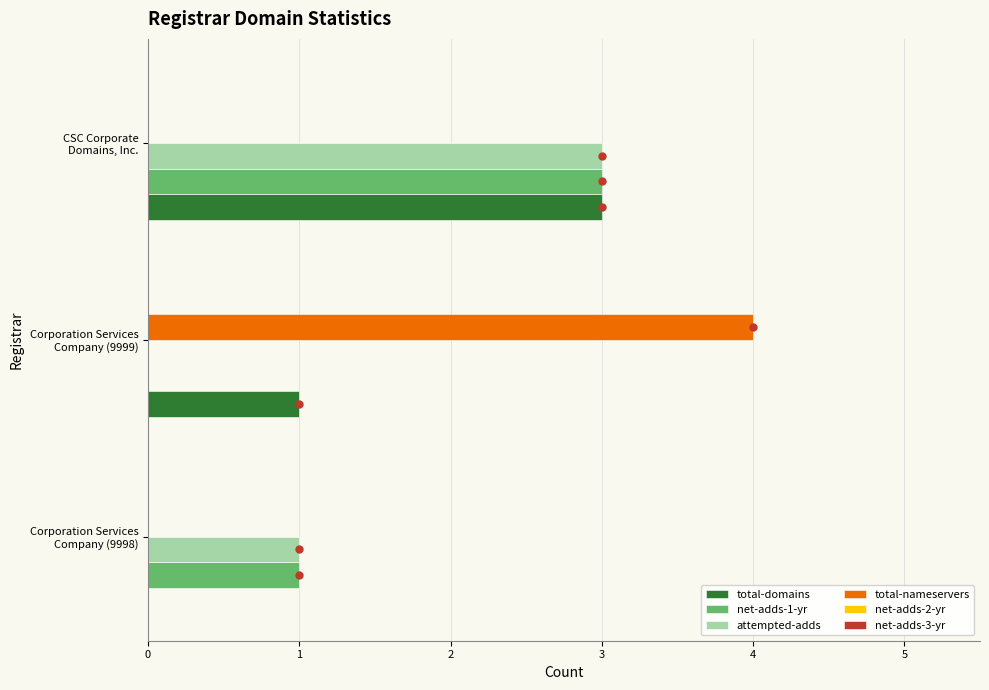

What is the maximum value for total-nameservers?

4